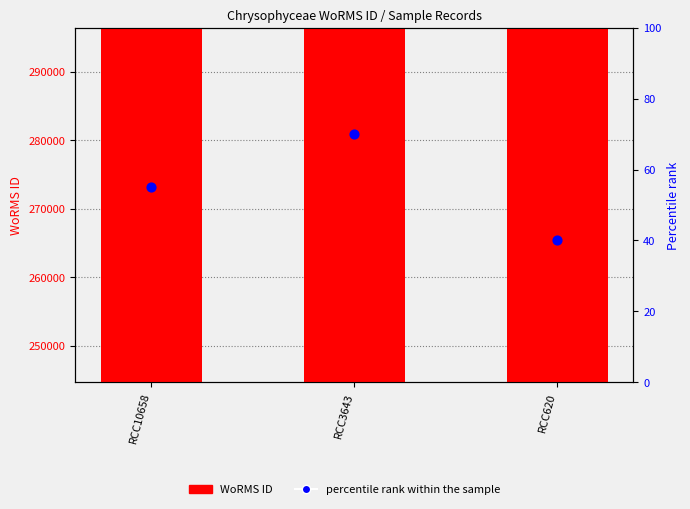

What is the total value across all series at RCC10658?

249780